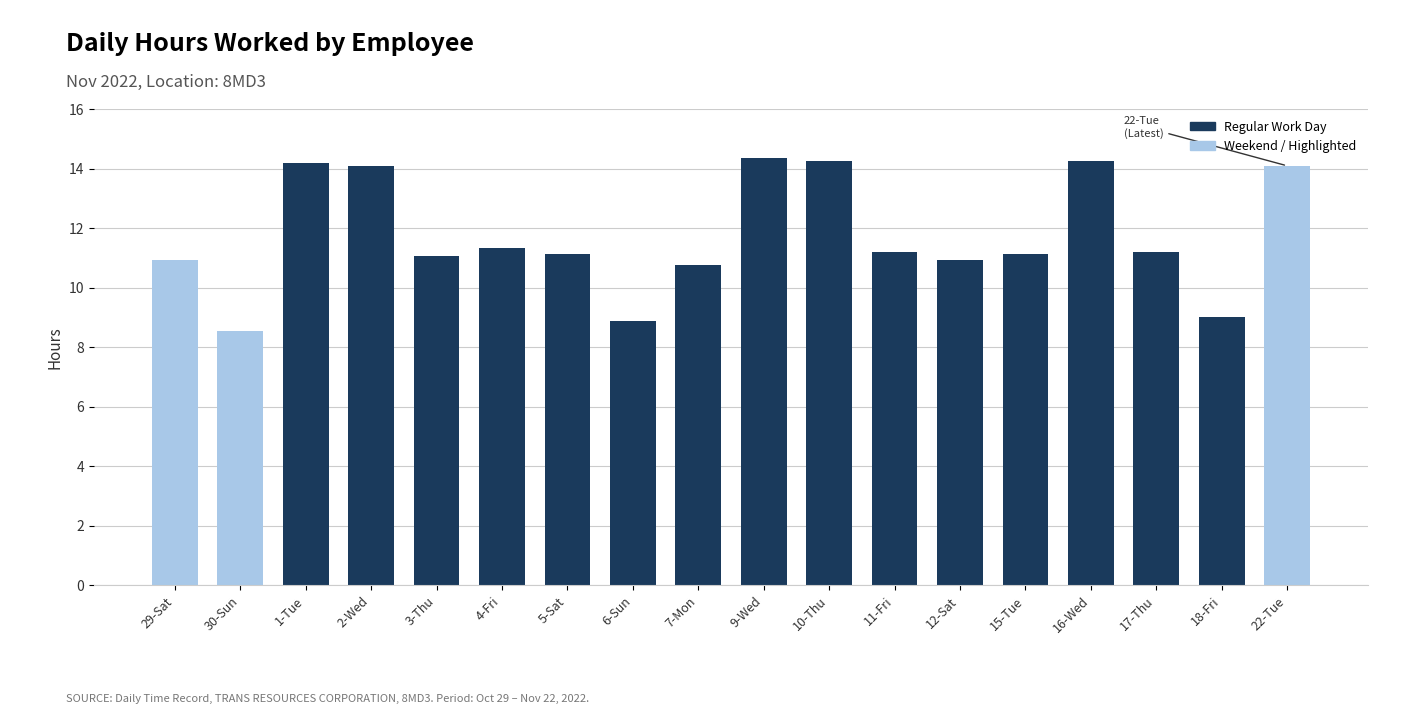

What is the value of the 4th bar from the left?

14.1